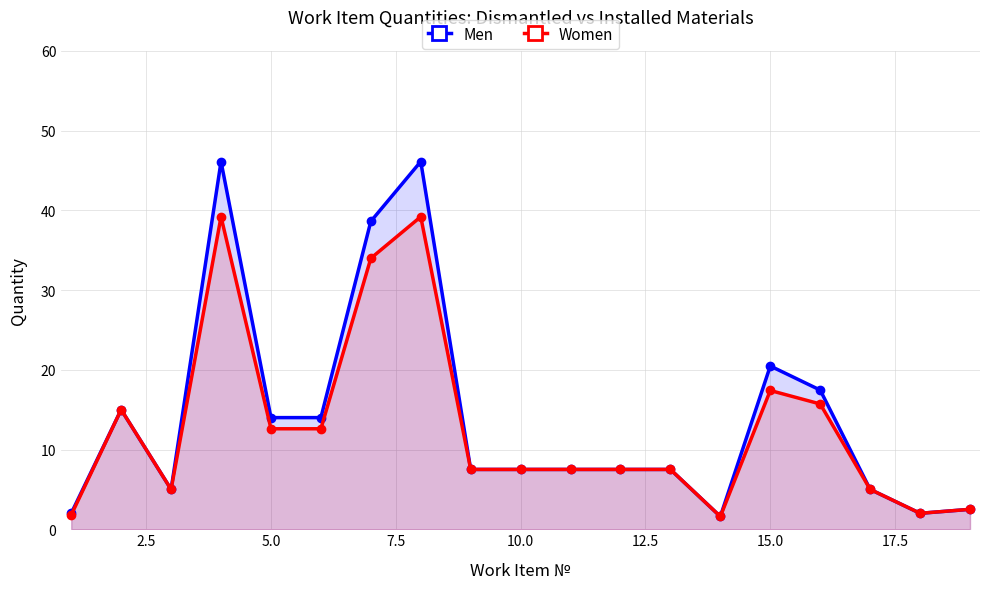

The Men series shows 1.8 at 11. True or false?

False